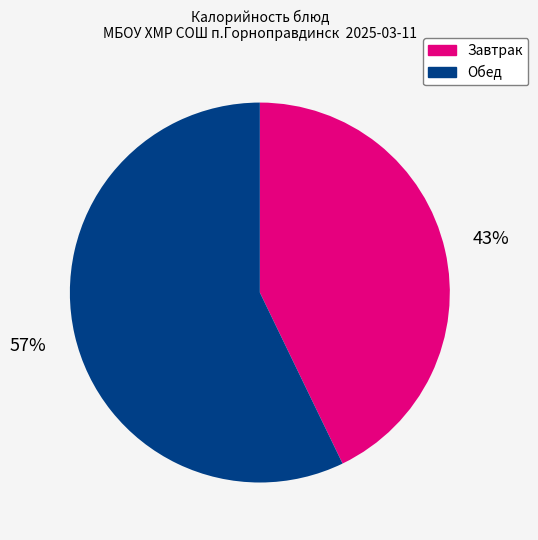

Between Завтрак and Обед, which is larger?

Обед